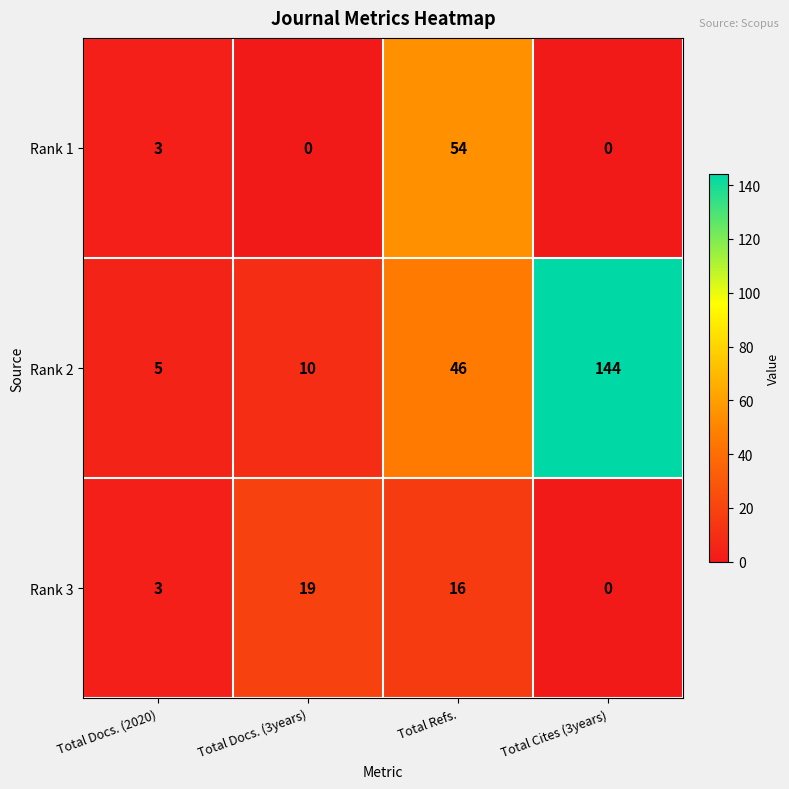

Which series has the widest spread of values?

Rank 2